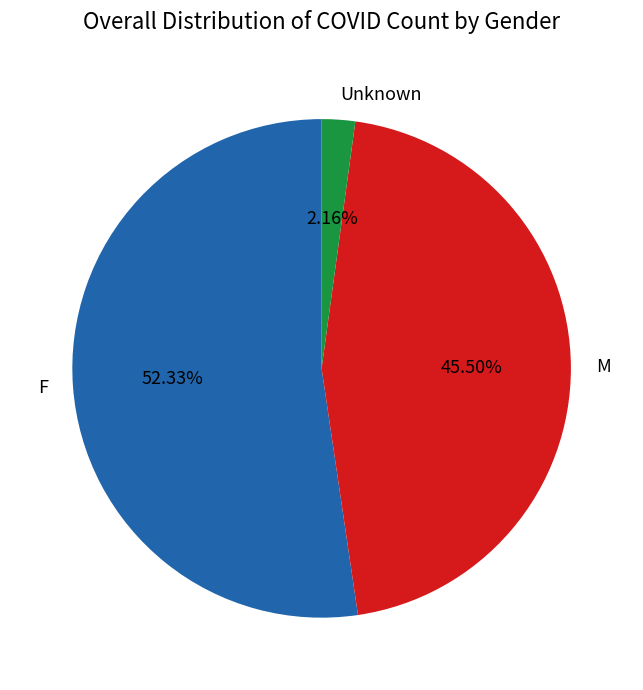

To the nearest percent, what is the difference between the largest and smallest slice percentages?

50%